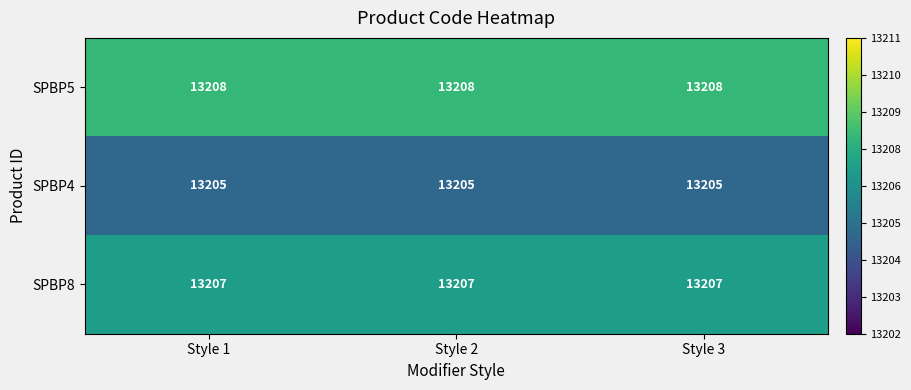

Which series has the largest total across all categories?

SPBP5